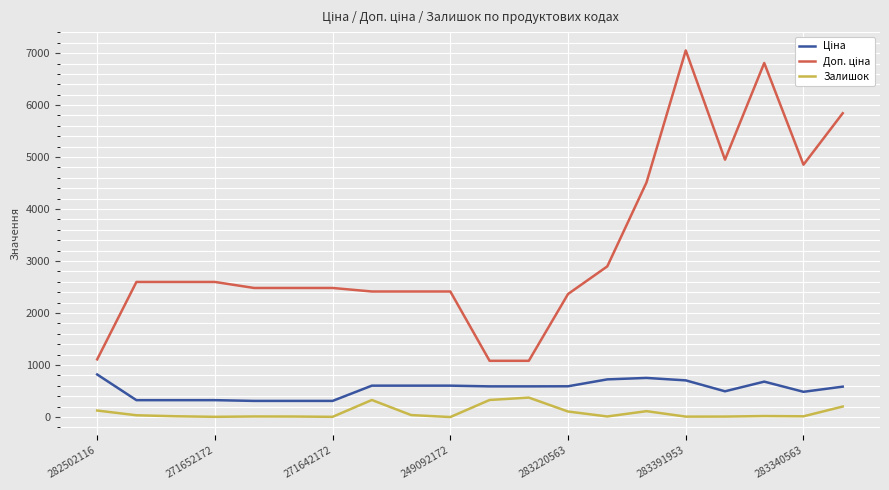

How many categories are shown in the chart?

20